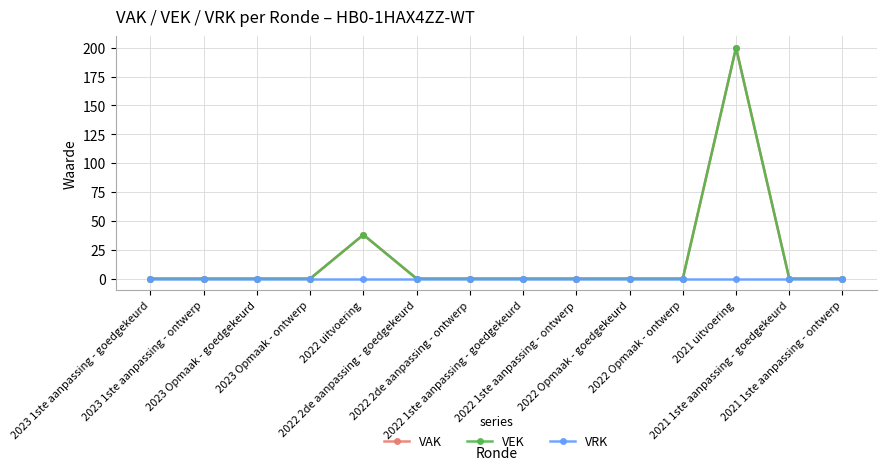

What is the difference between the highest and lowest values at 2021 uitvoering?

200